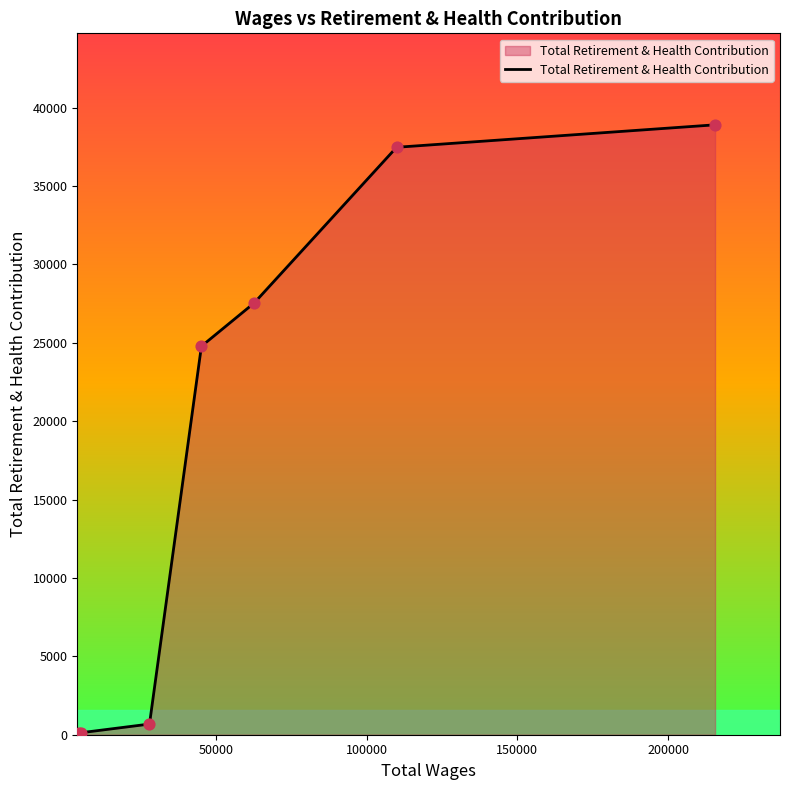

What is the greatest value displayed?

38901